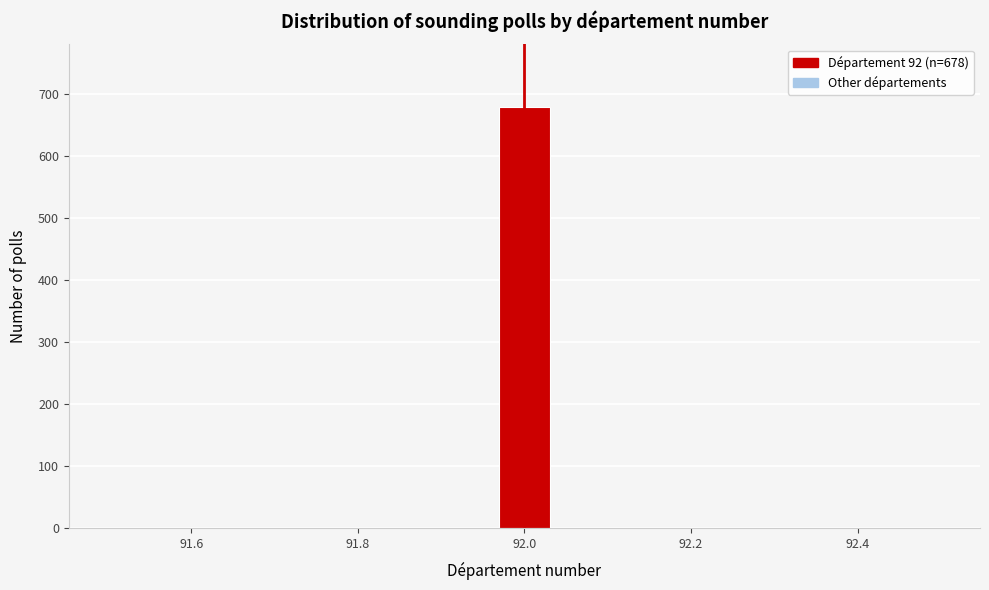

Around what value on the x-axis is the tallest bar? Give the approximate position of its centre, as read against the axis.

92.00